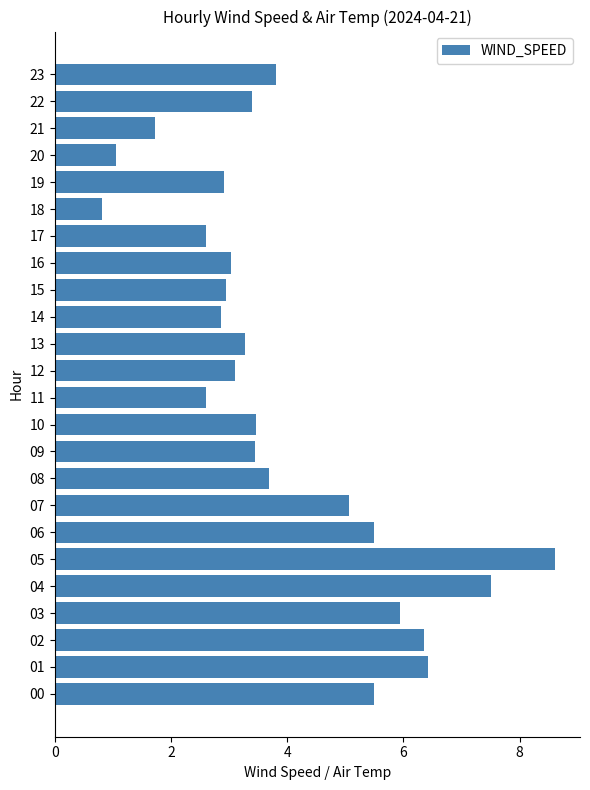

Is it true that the value at 02 is 3.4?

False